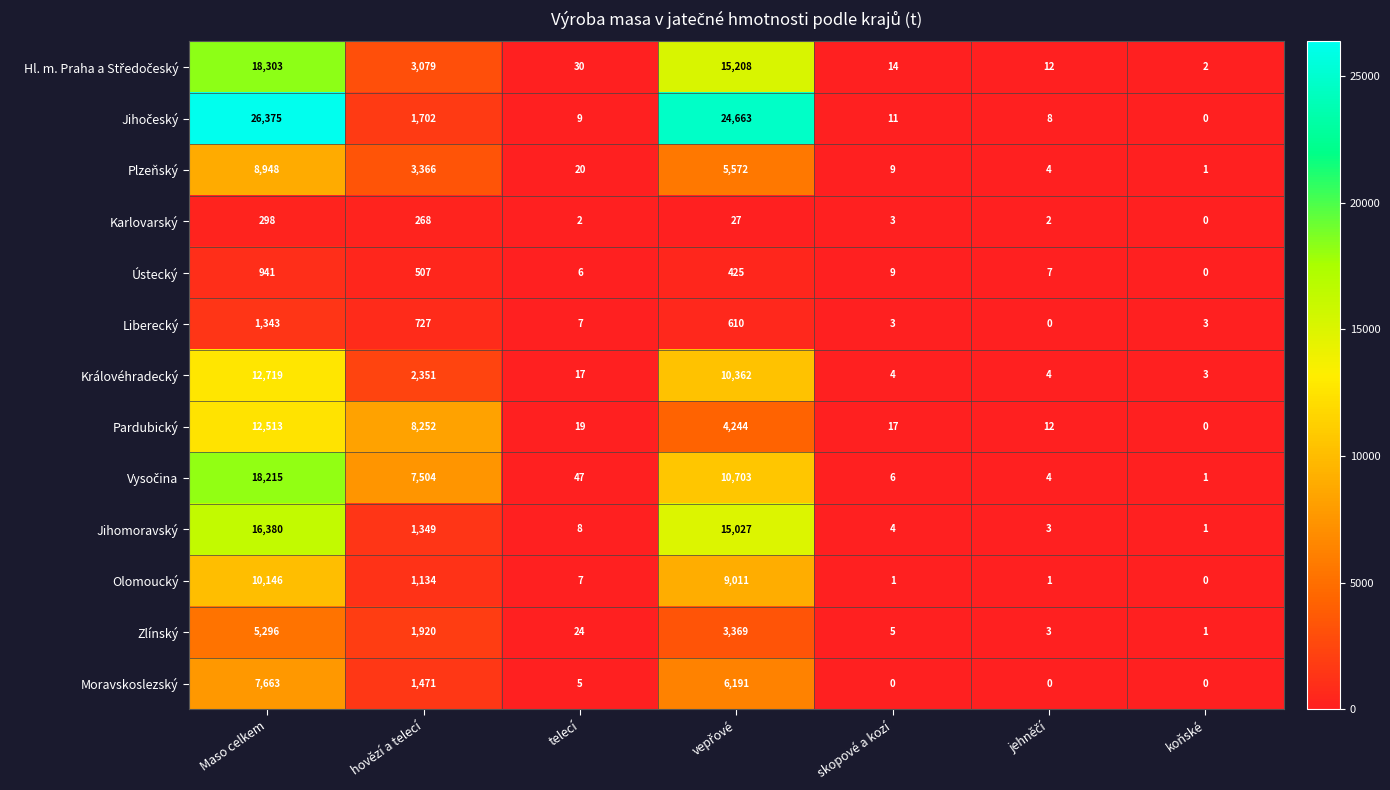

What is the total value across all series at Maso celkem?

139140